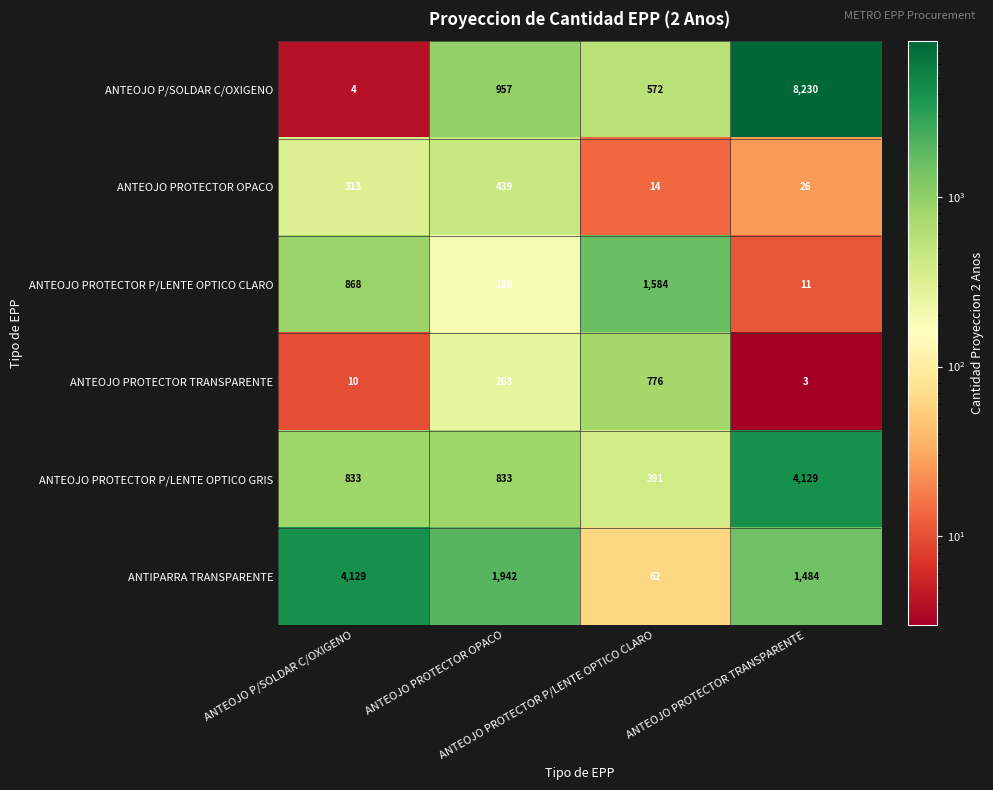

What is the maximum value shown in the chart?

8230